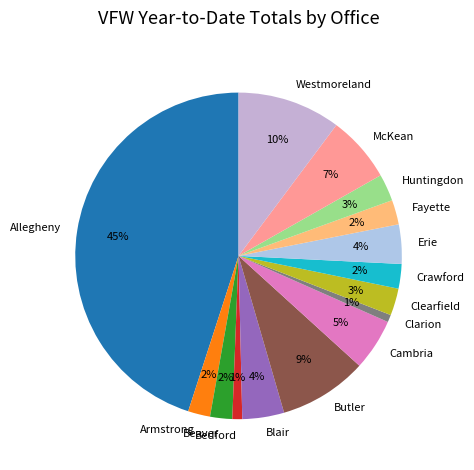

Combined, do Huntingdon and Bedford account for over 50%?

No